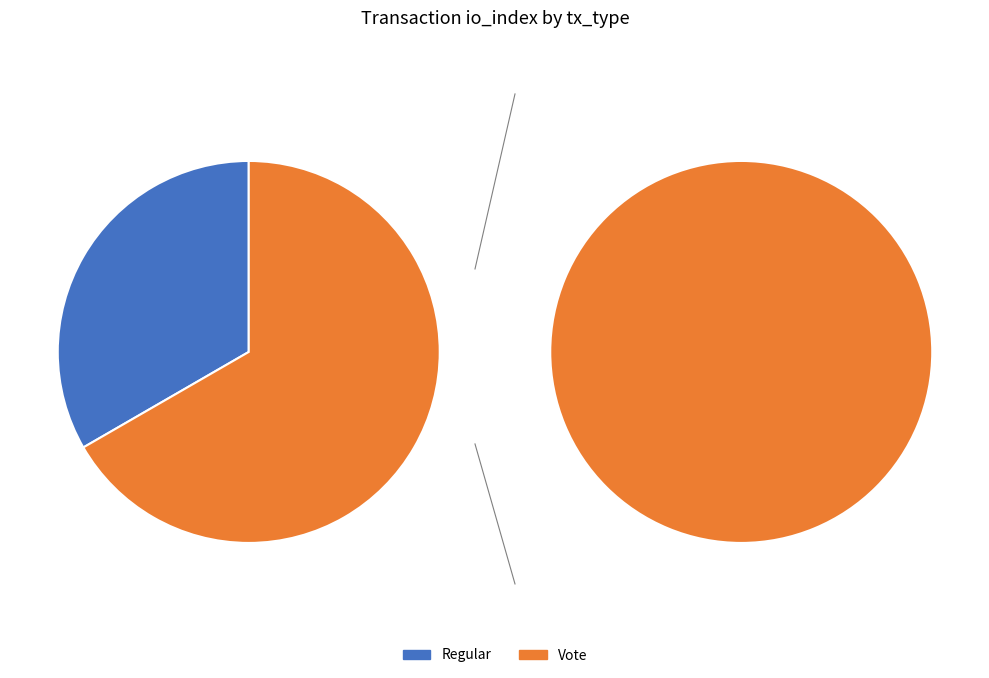

What percentage is the Regular slice, to the nearest percent?

33%